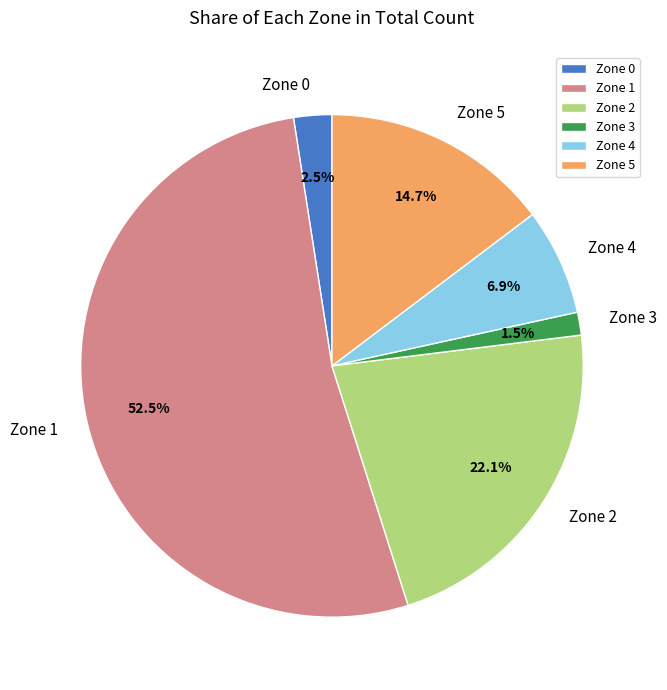

What portion of the pie excludes Zone 3?

98.5%